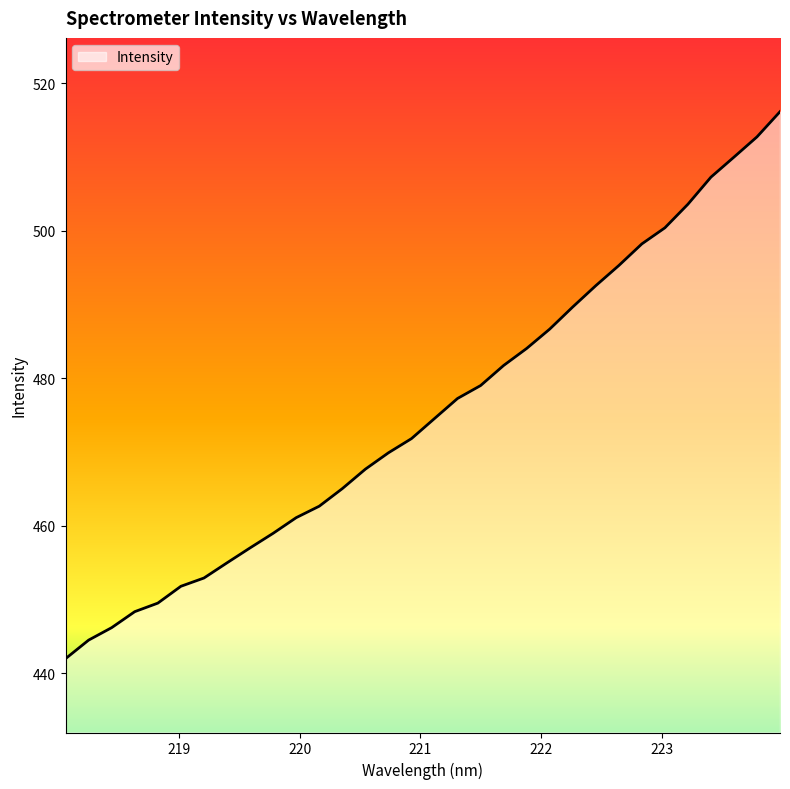

What is the maximum value shown in the chart?

516.1